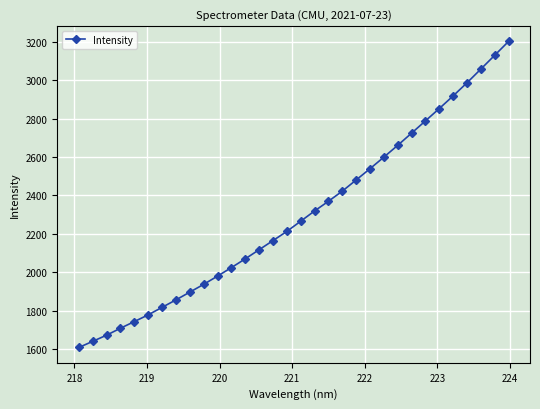

How many data points are less than 2266?

16